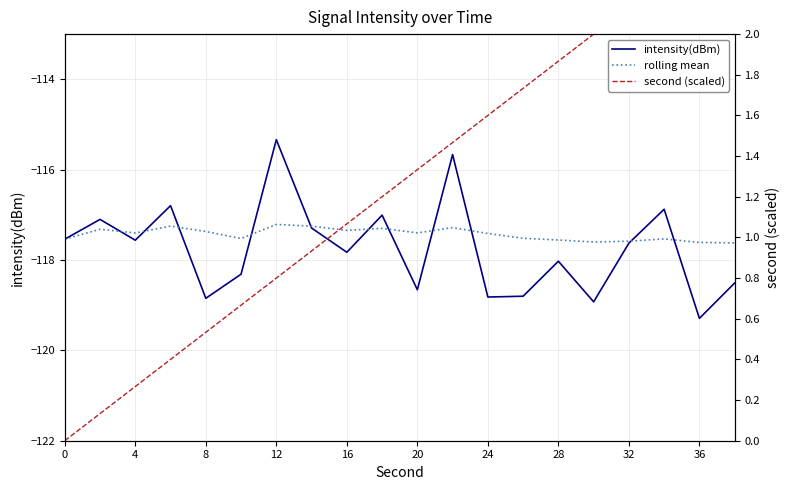

What is the approximate value of intensity(dBm) at 32?

-117.6